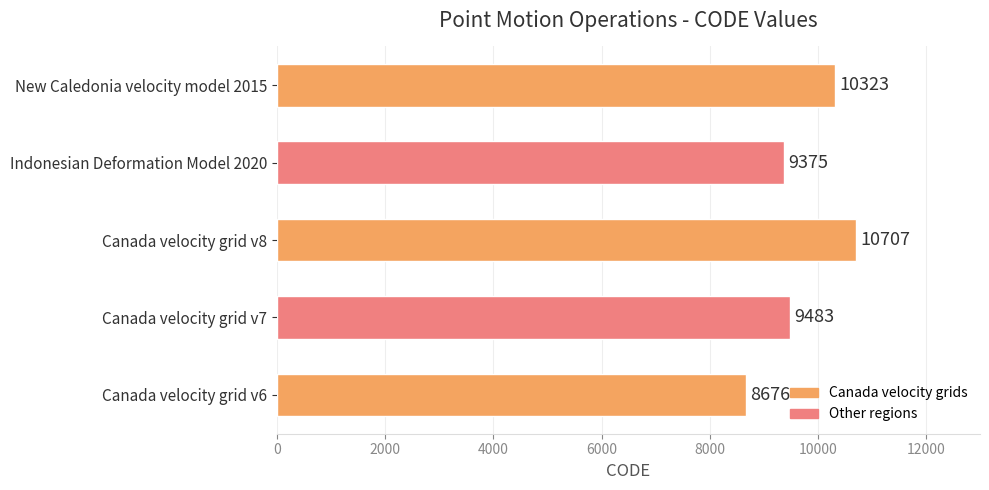

List the labels in order of value, largest first.

Canada velocity grid v8, New Caledonia velocity model 2015, Canada velocity grid v7, Indonesian Deformation Model 2020, Canada velocity grid v6